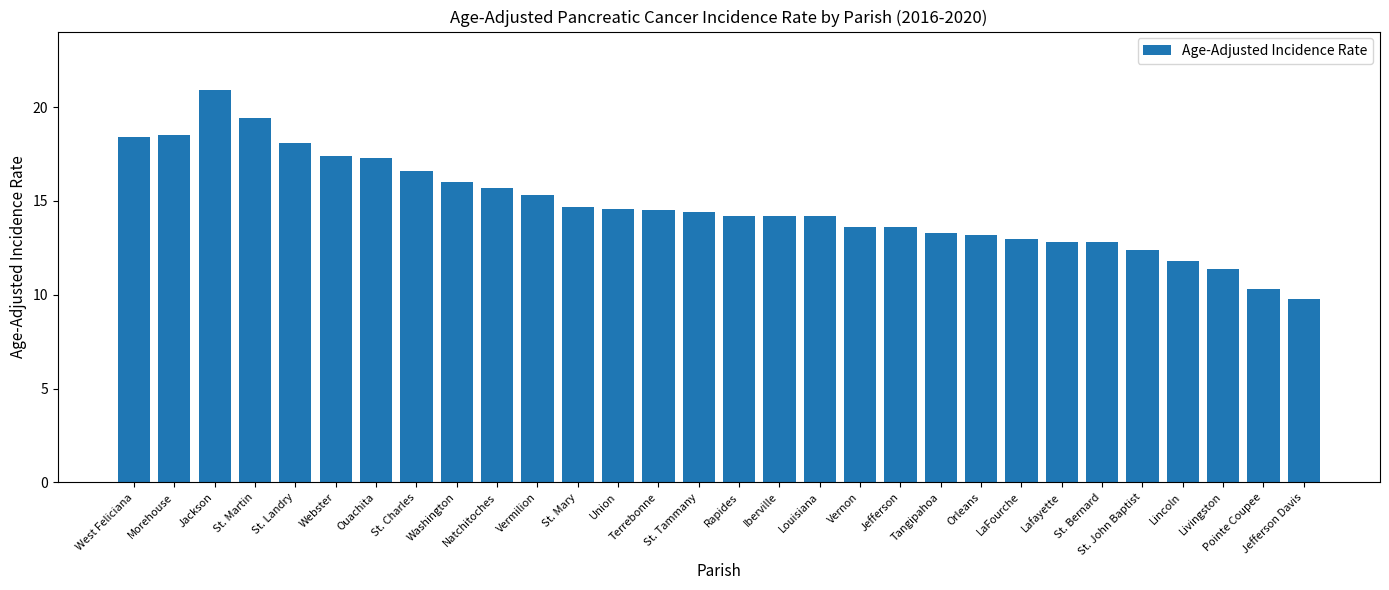

What is the label of the 2nd bar from the right?

Pointe Coupee